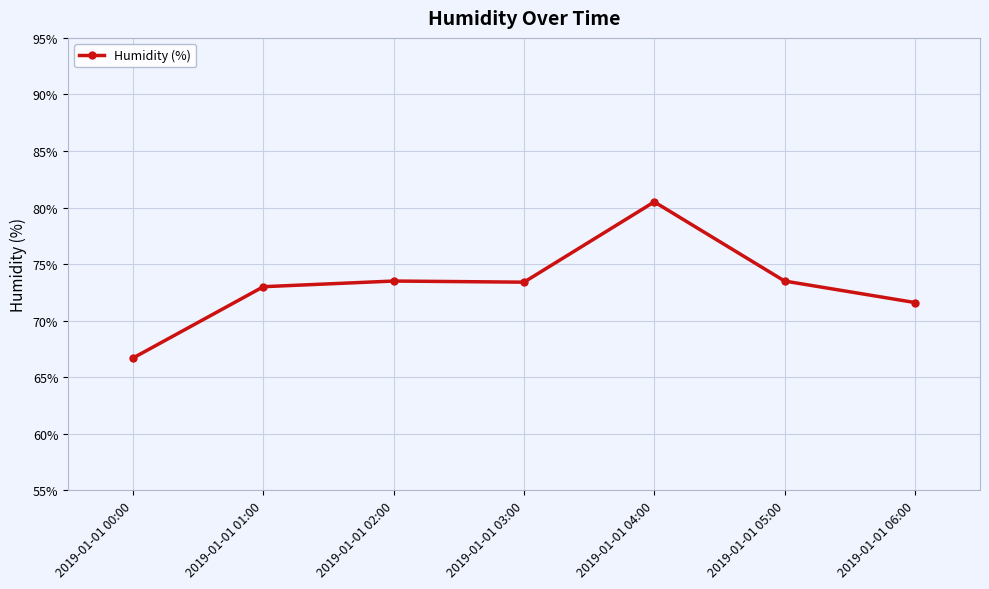

What is the change in value from 2019-01-01 01:00 to 2019-01-01 03:00?

+0.4